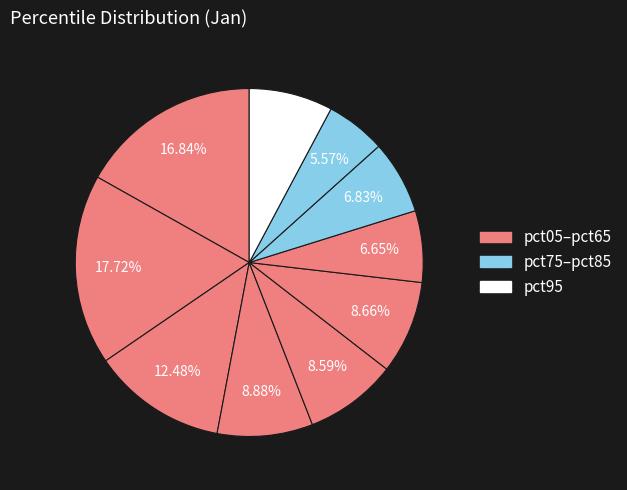

How many slices are in this pie chart?

10